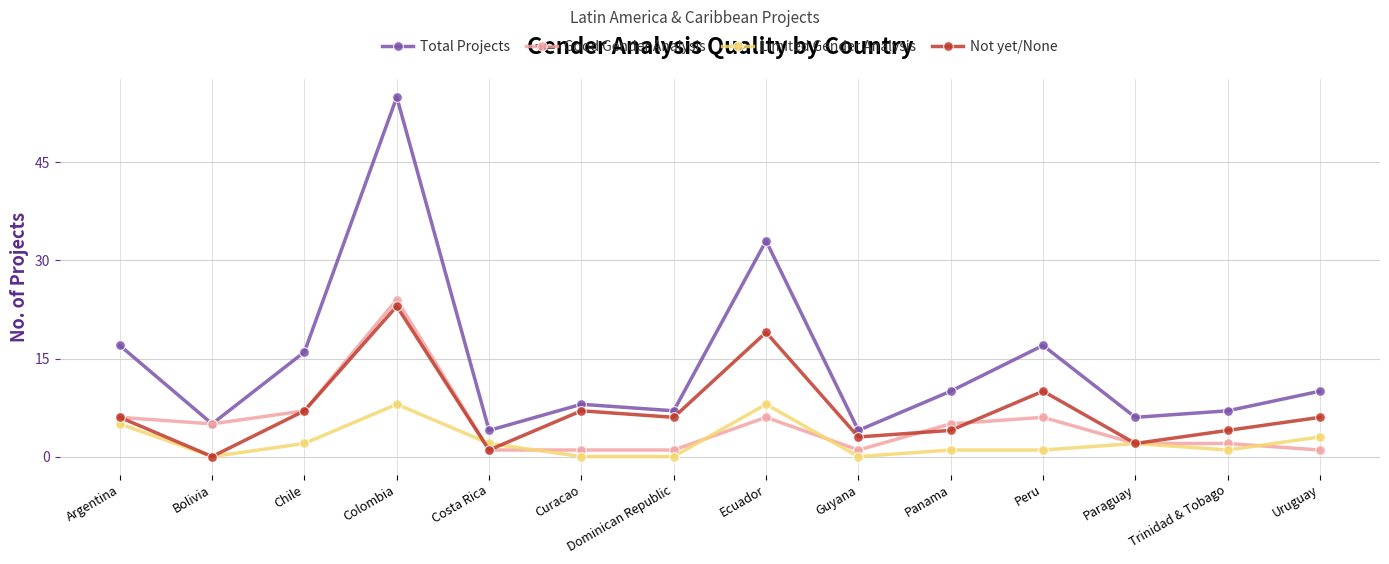

At which label does Good Gender Analysis reach its peak?

Colombia